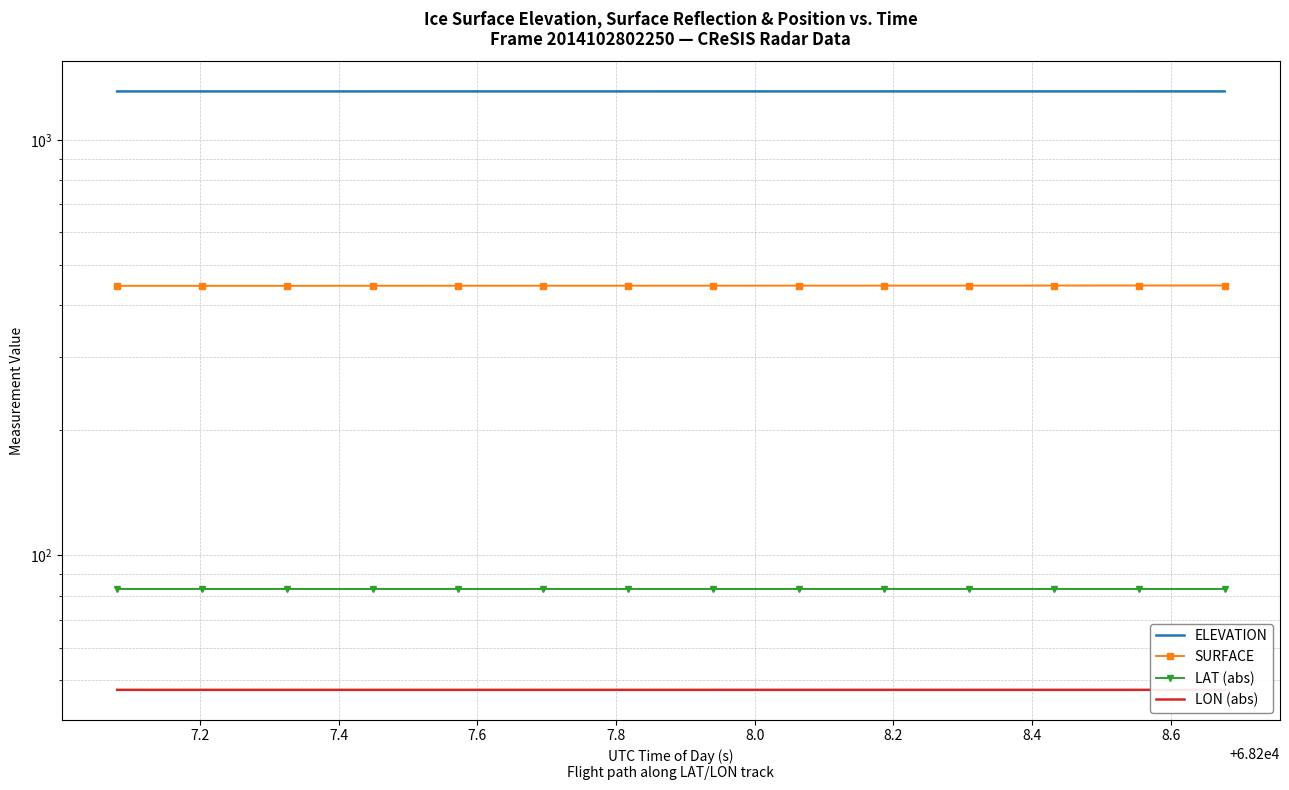

What is the minimum value shown in the chart?

47.5